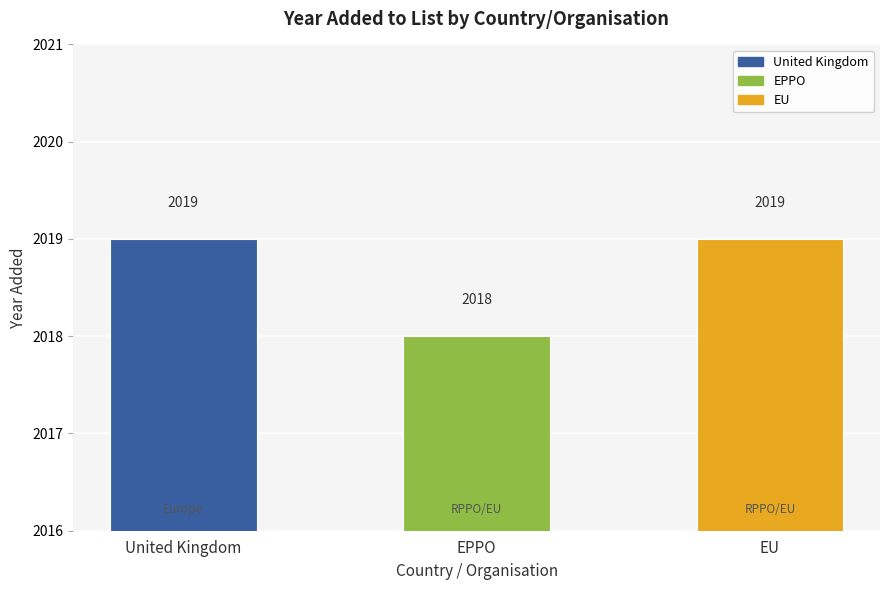

What is the ratio of the value at EPPO to the value at EU?

1.0